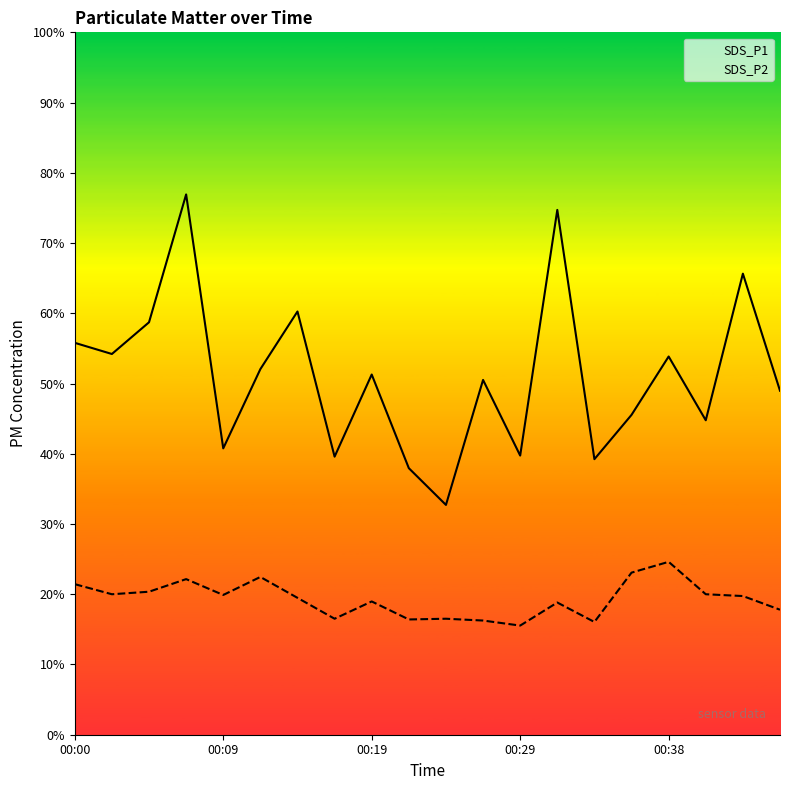

True or false: SDS_P1 has a value of 6.4 at 10.

True